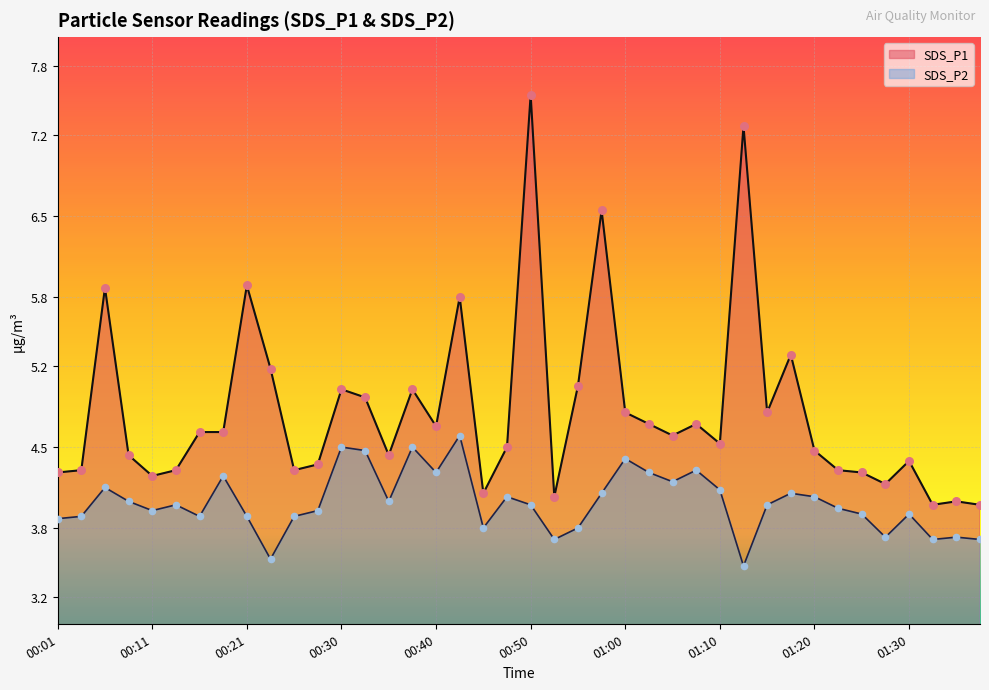

At how many categories does at least one series exceed 6?

3